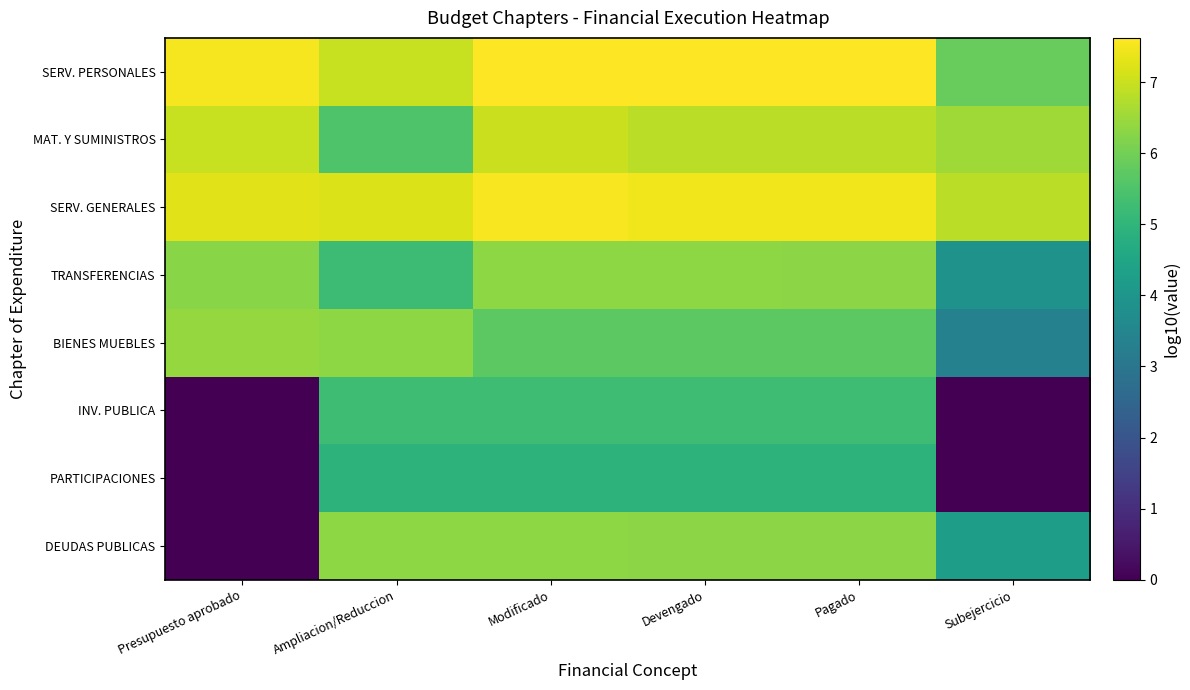

List the series in order of their peak value, highest first.

SERV. PERSONALES, SERV. GENERALES, MAT. Y SUMINISTROS, BIENES MUEBLES, TRANSFERENCIAS, DEUDAS PUBLICAS, INV. PUBLICA, PARTICIPACIONES